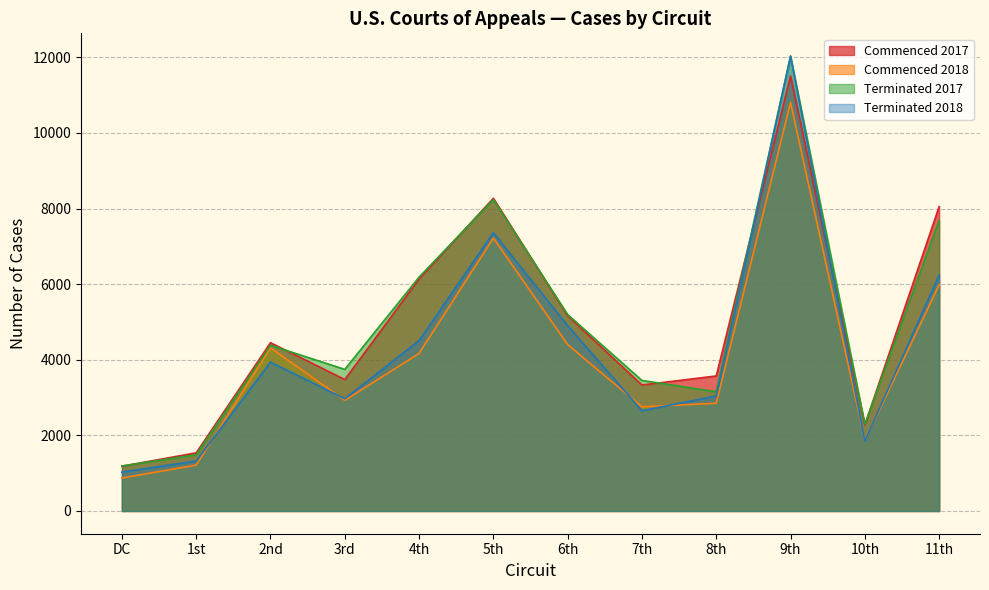

What is the label of the 8th point from the left?

7th